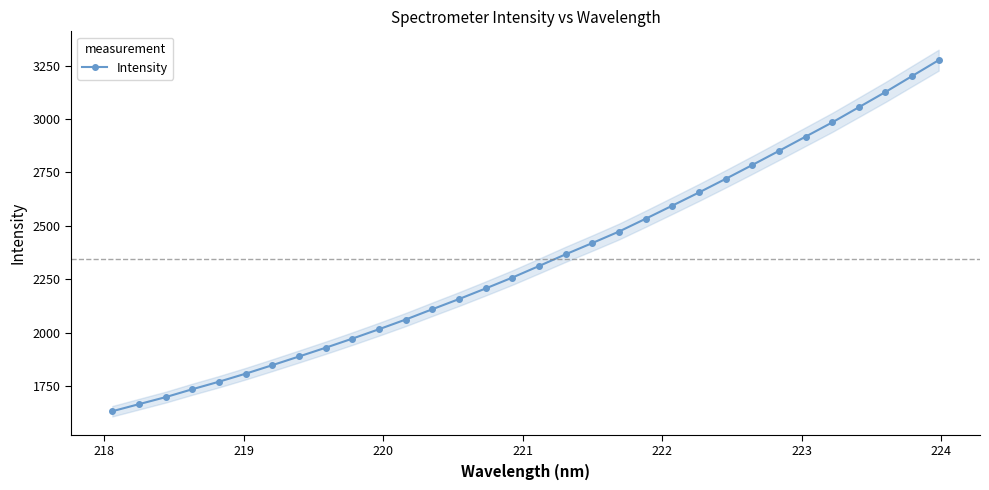

What is the highest value of the Intensity series?

3276.3